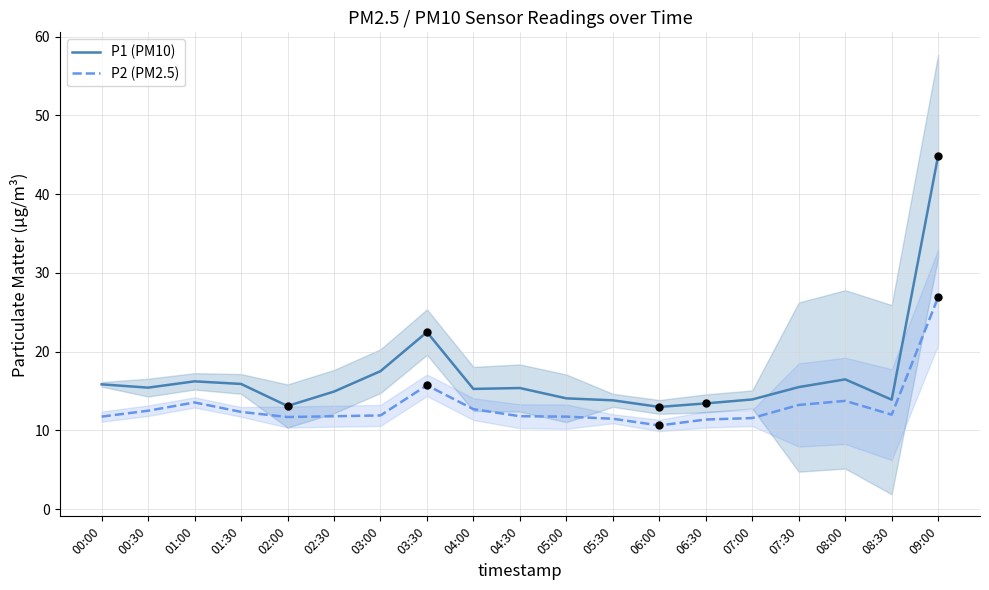

Which series reaches the minimum Y coordinate?

P2 (PM2.5)